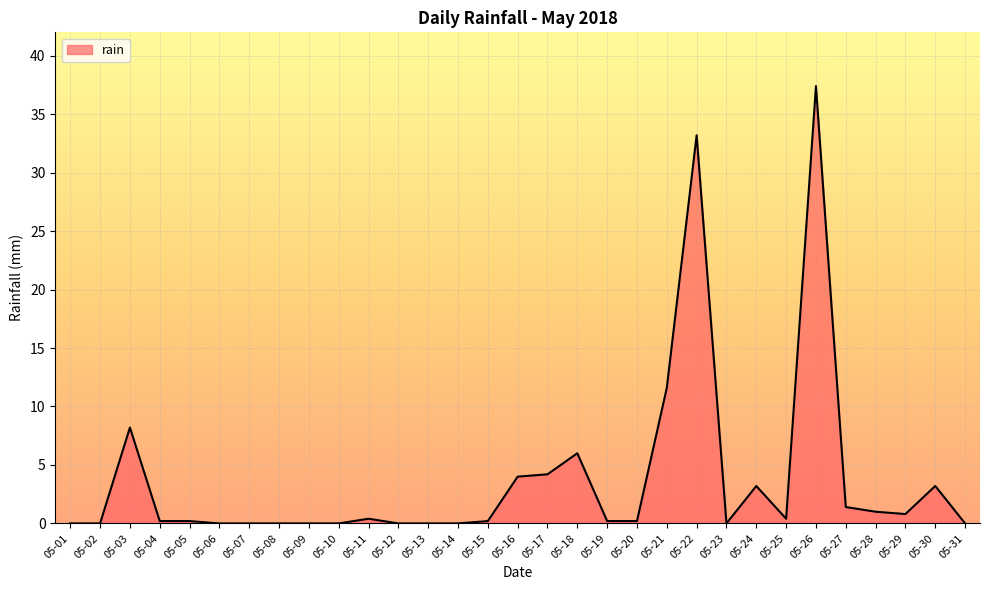

What is the greatest value displayed?

37.4